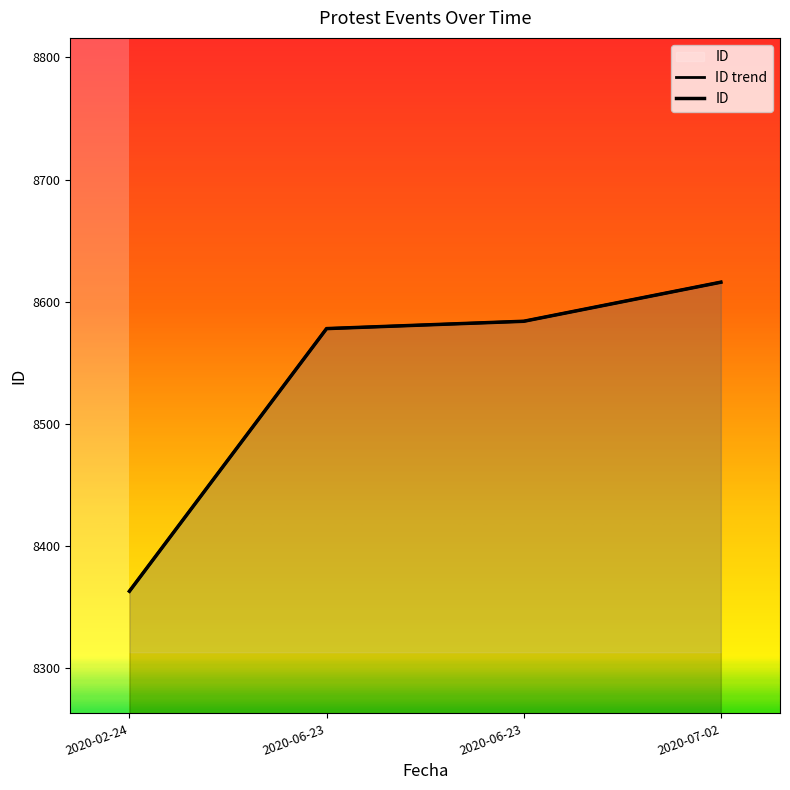

Count the number of data series in this chart.

1